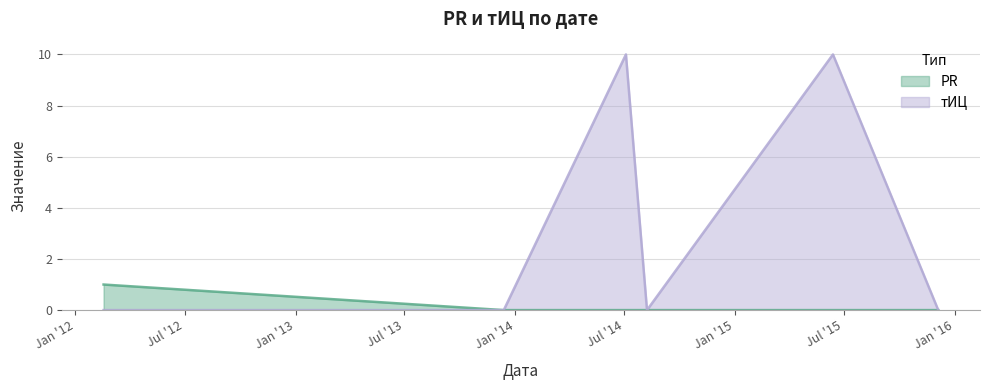

How many lines are shown in the chart?

2